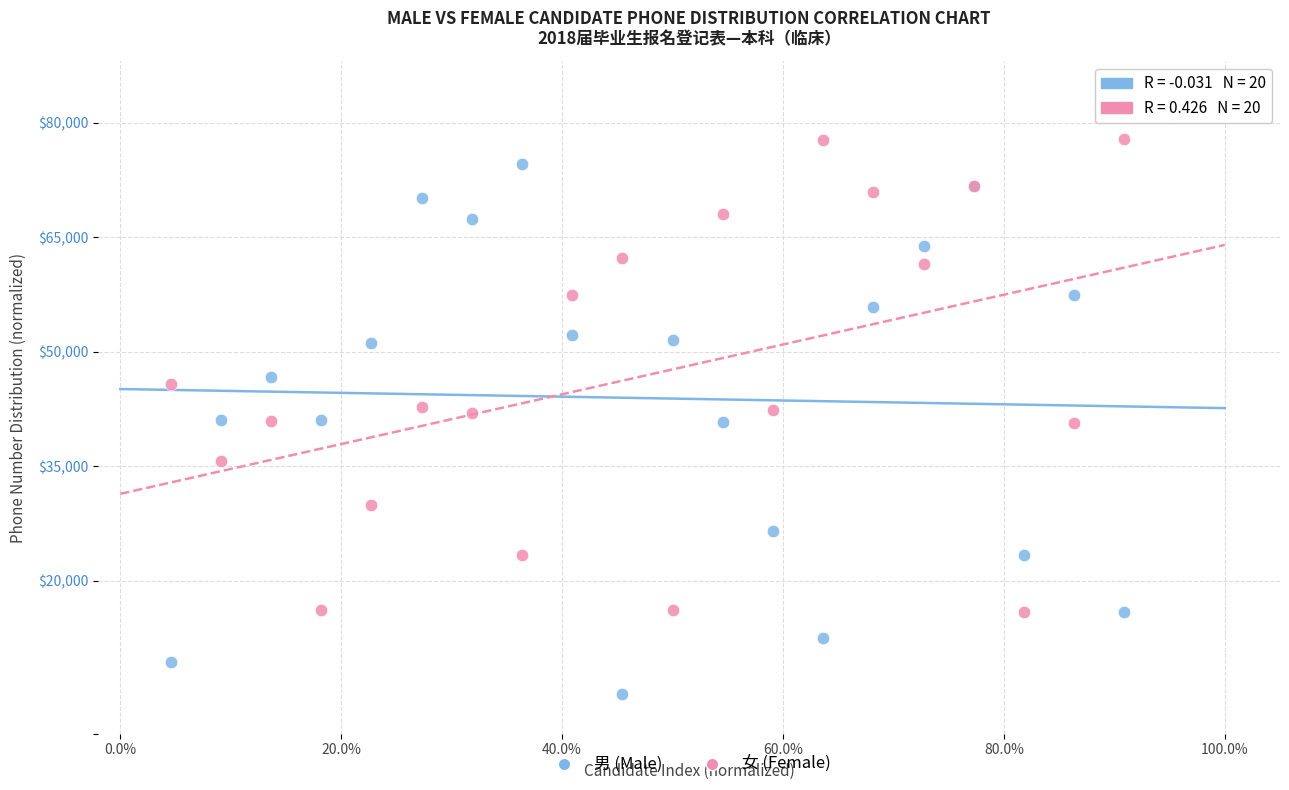

Which series has the widest spread of Y values?

男 (Male)